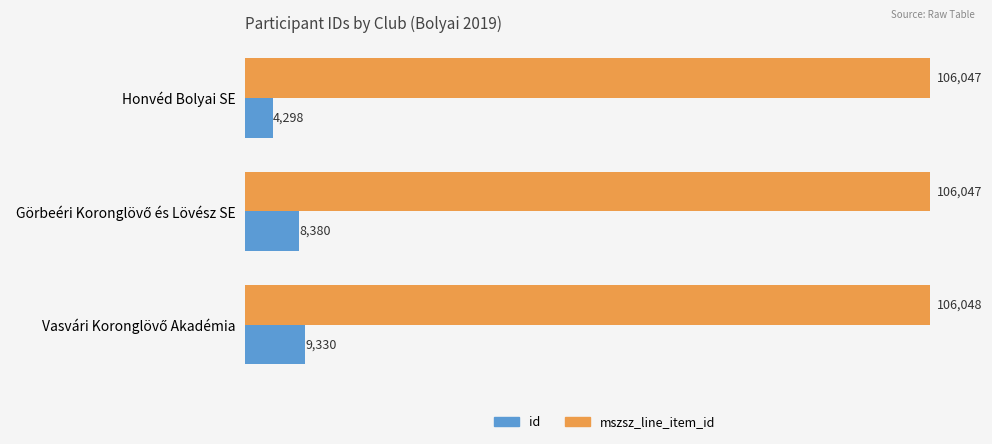

Which series has the widest spread of values?

id